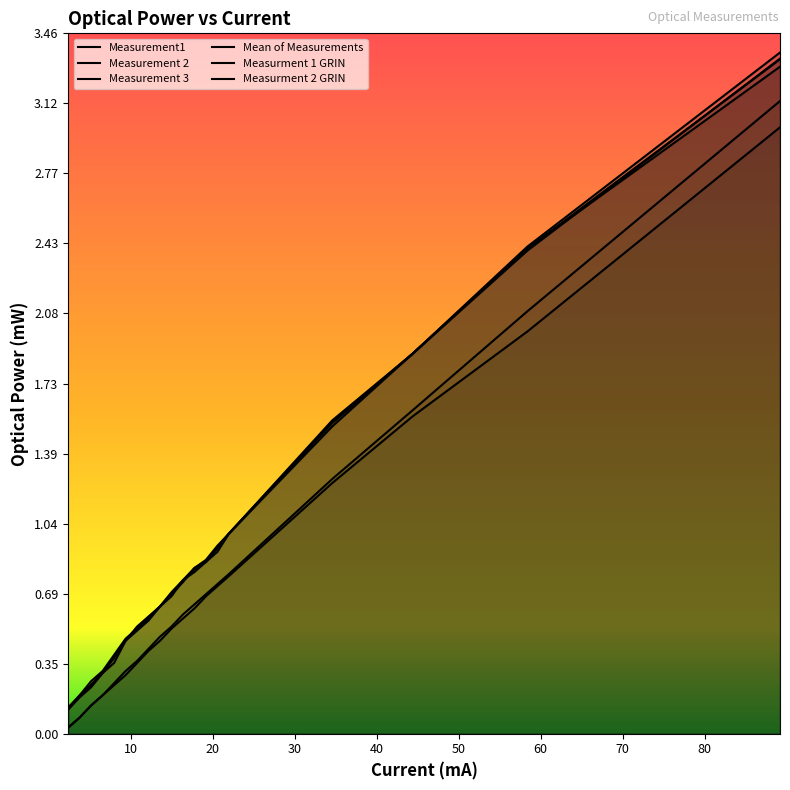

What is the average value of the Measurment 2 GRIN series?

0.8